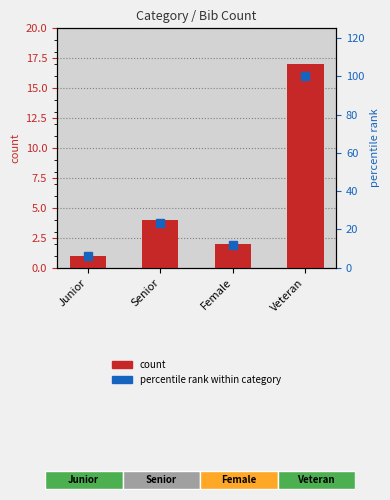

What position from the right is Junior?

4